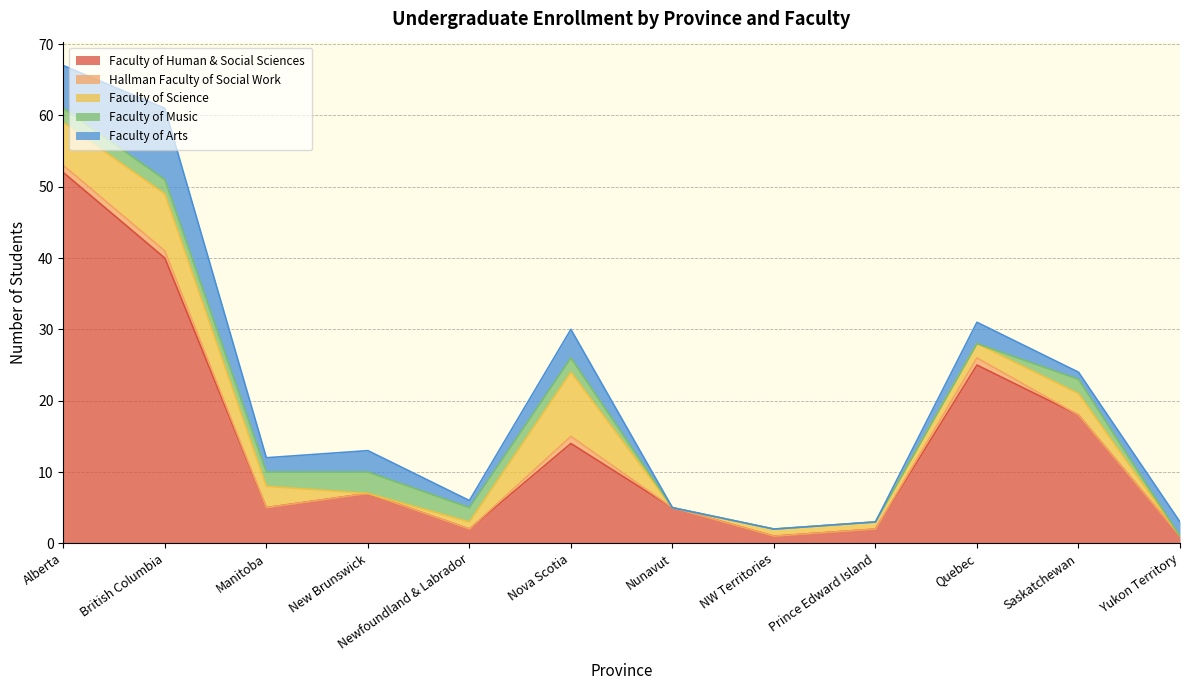

At which label does Faculty of Science reach its minimum?

New Brunswick